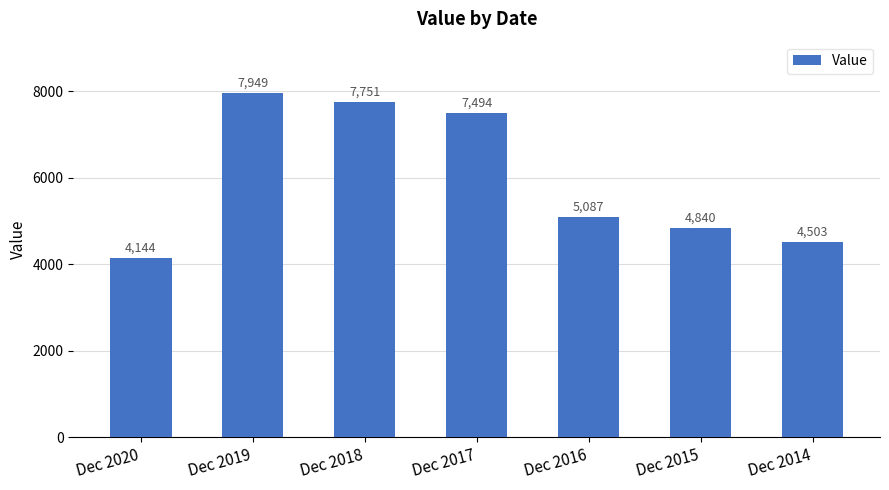

What is the smallest value displayed?

4143.6